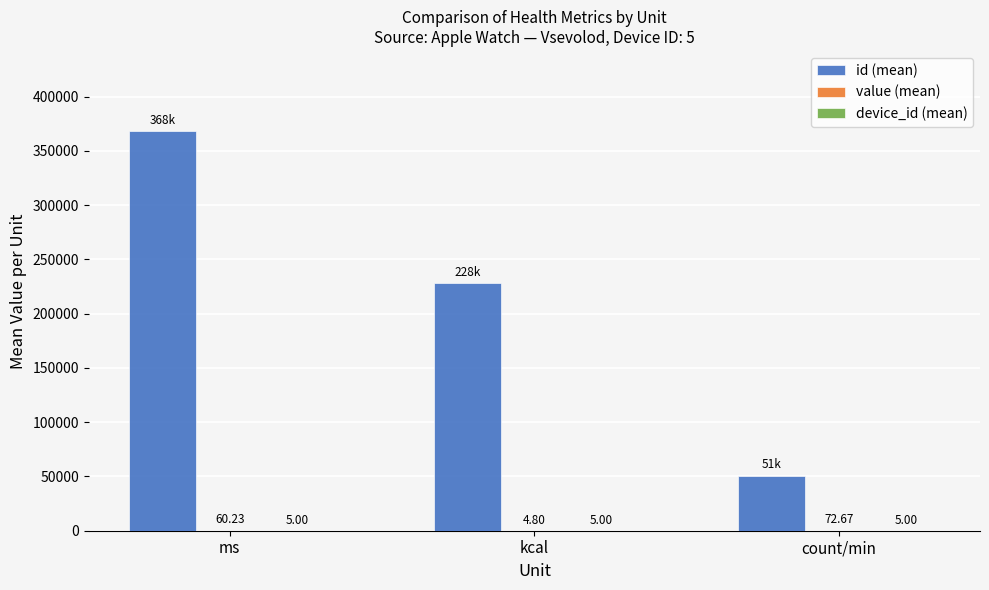

At which category does the chart reach its peak across all series?

ms